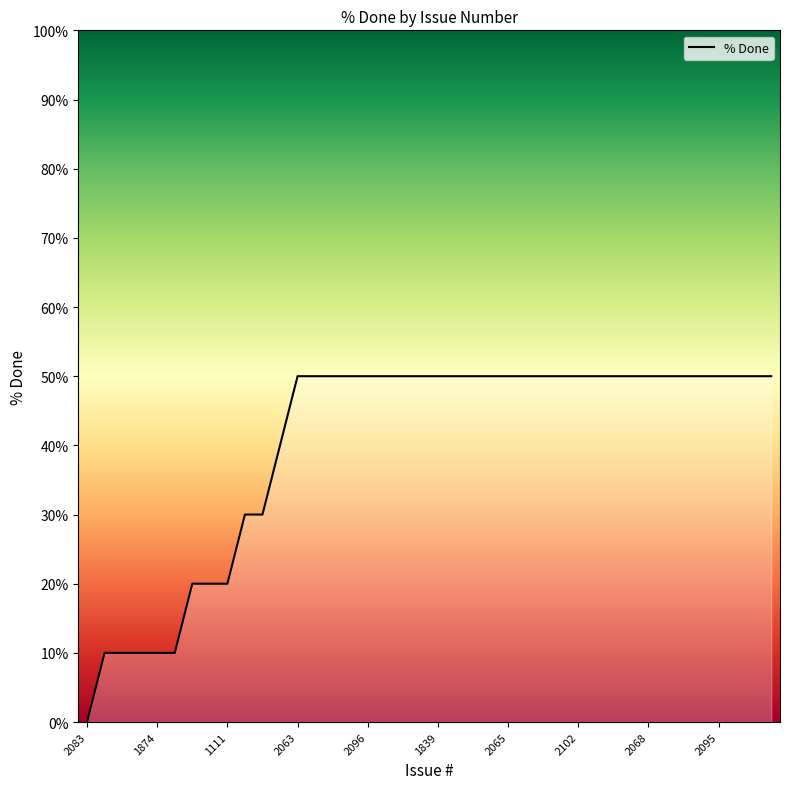

How many categories are shown in the chart?

40